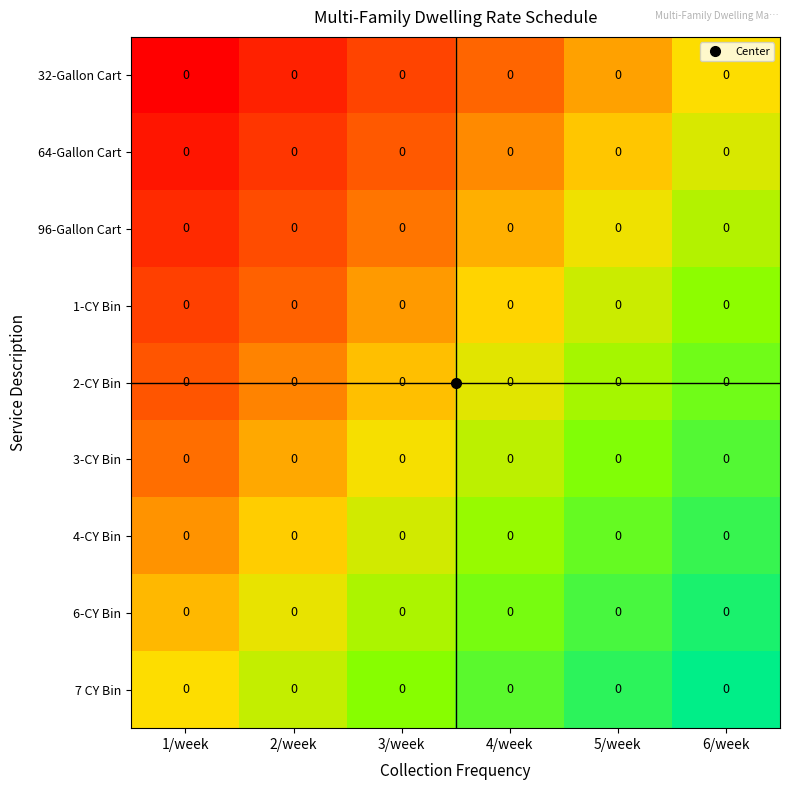

Rank the series at 3/week from highest to lowest value.

7 CY Bin, 6-CY Bin, 4-CY Bin, 3-CY Bin, 2-CY Bin, 1-CY Bin, 96-Gallon Cart, 64-Gallon Cart, 32-Gallon Cart